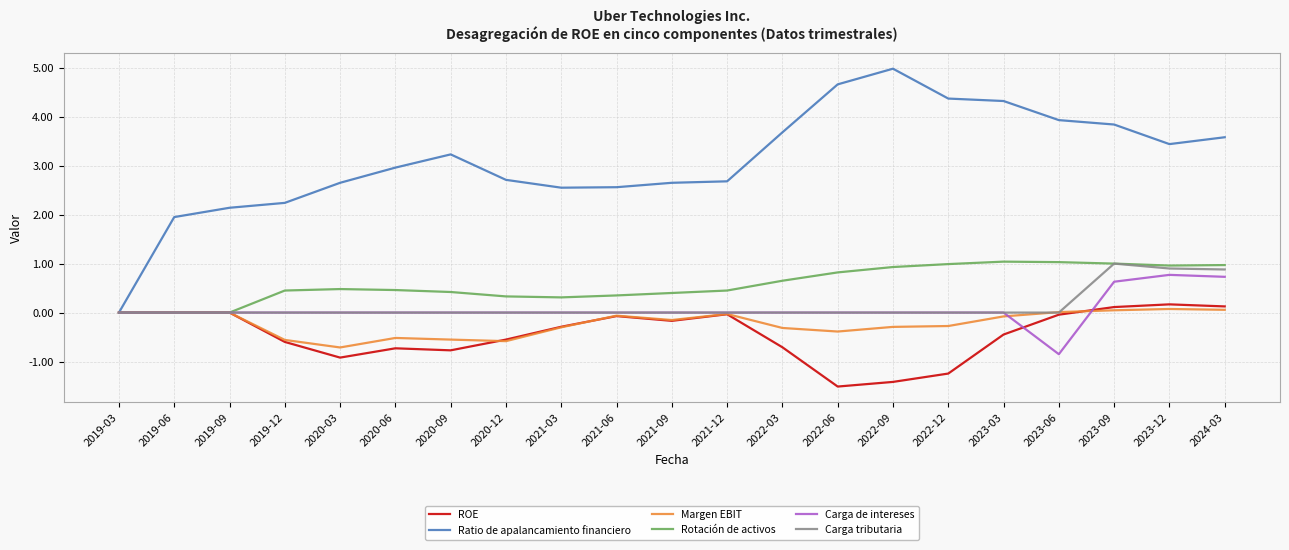

What is the difference between the maximum and second lowest values in the Ratio de apalancamiento financiero series?

3.0